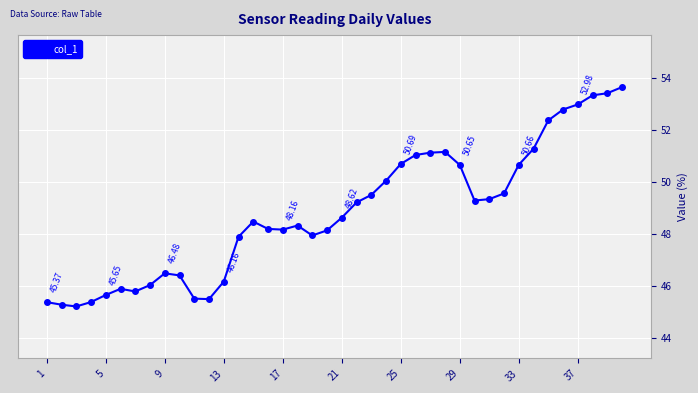

True or false: there are more than 2 points higher than both neighbors.

True